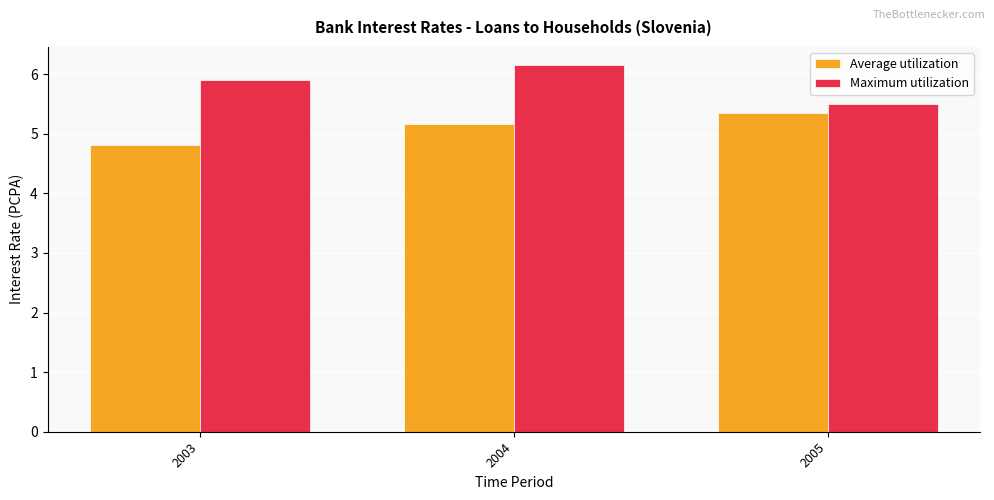

Is the value of Average utilization at 2003 greater than the value of Maximum utilization at 2005?

No